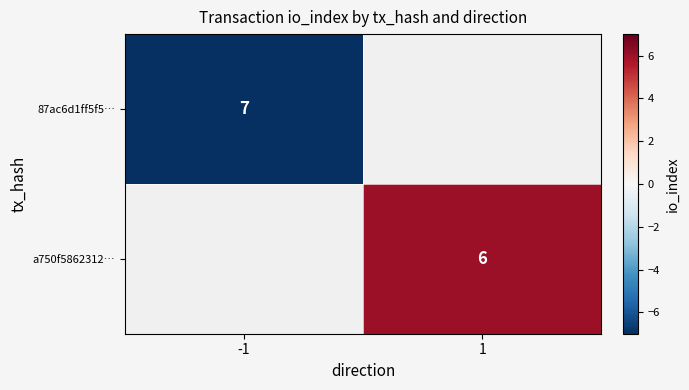

At which category does the chart reach its minimum across all series?

-1